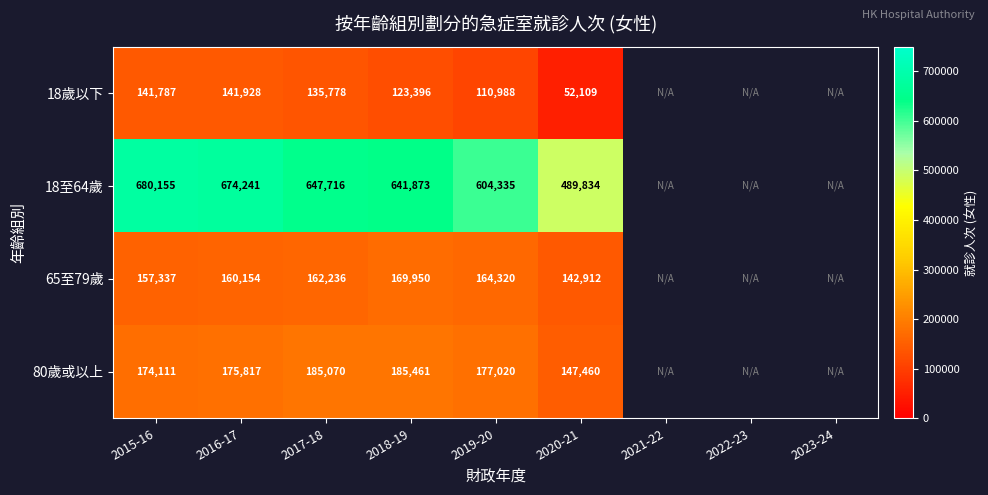

The 65至79歲 series shows 257397 at 2017-18. True or false?

False